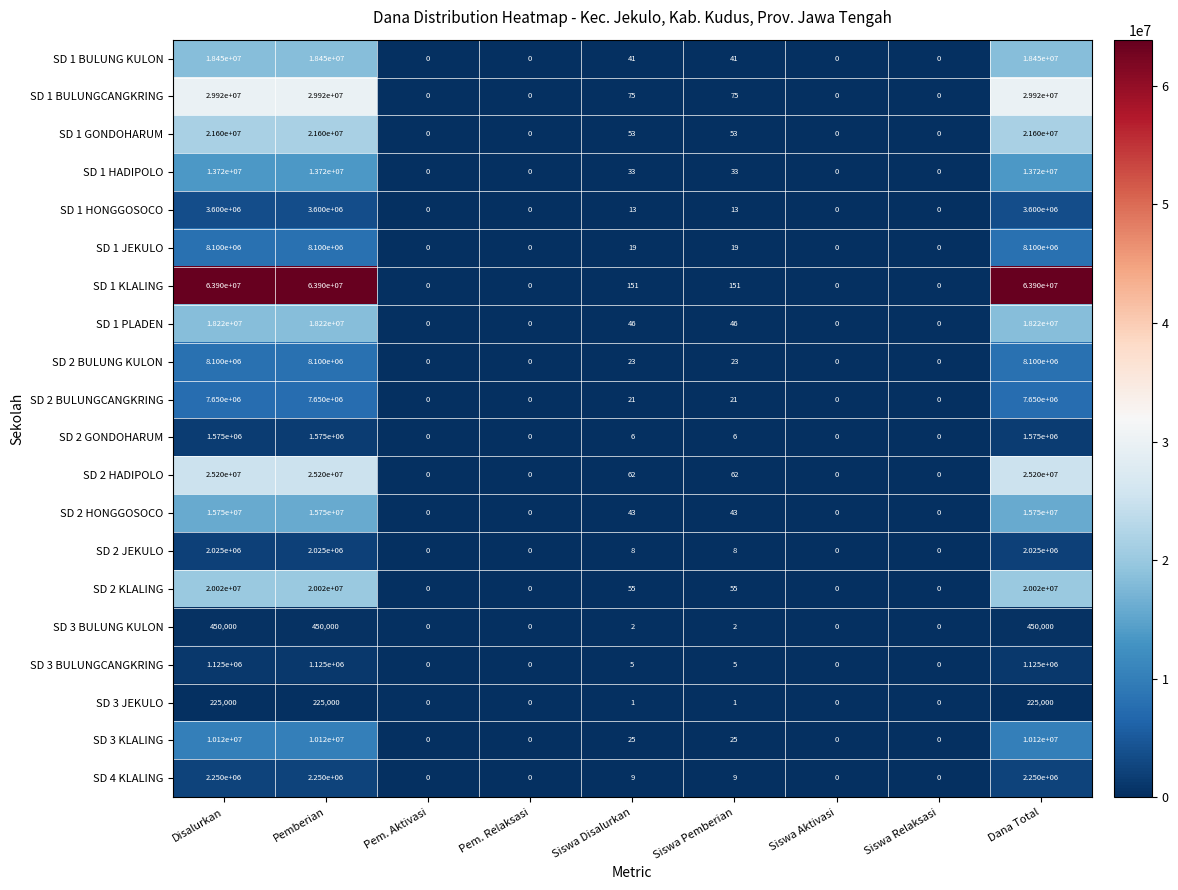

Which series has the largest total across all categories?

SD 1 KLALING